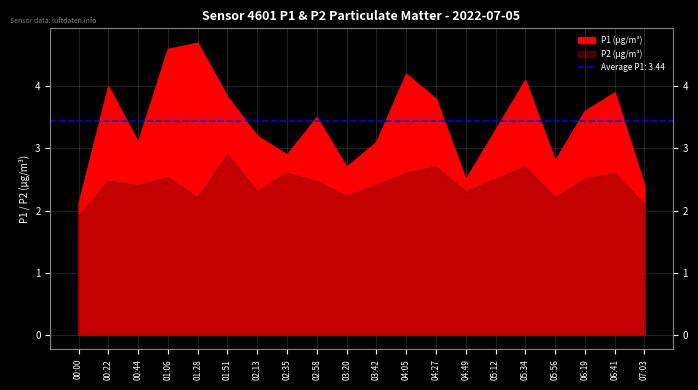

Reading left to right, transcribe all the data shown in this chart.

P1: 00:00=2.1	00:22=4.0	00:44=3.1	01:06=4.6	01:28=4.7	01:51=3.8	02:13=3.2	02:35=2.9	02:58=3.5	03:20=2.7	03:42=3.1	04:05=4.2	04:27=3.8	04:49=2.5	05:12=3.3	05:34=4.1	05:56=2.8	06:19=3.6	06:41=3.9	07:03=2.4
P2: 00:00=1.9	00:22=2.5	00:44=2.4	01:06=2.5	01:28=2.2	01:51=2.9	02:13=2.3	02:35=2.6	02:58=2.5	03:20=2.2	03:42=2.4	04:05=2.6	04:27=2.7	04:49=2.3	05:12=2.5	05:34=2.7	05:56=2.2	06:19=2.5	06:41=2.6	07:03=2.1